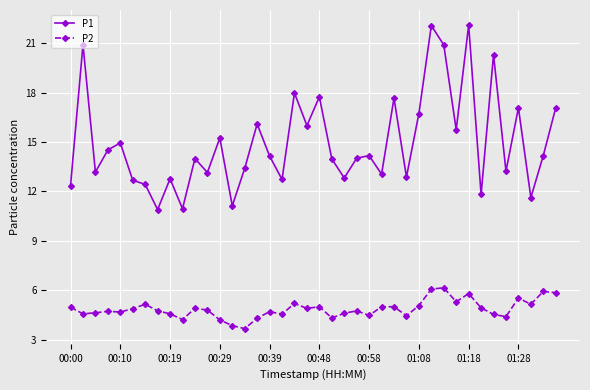

What is the value of the P1 point at the 15th from the left?

13.4